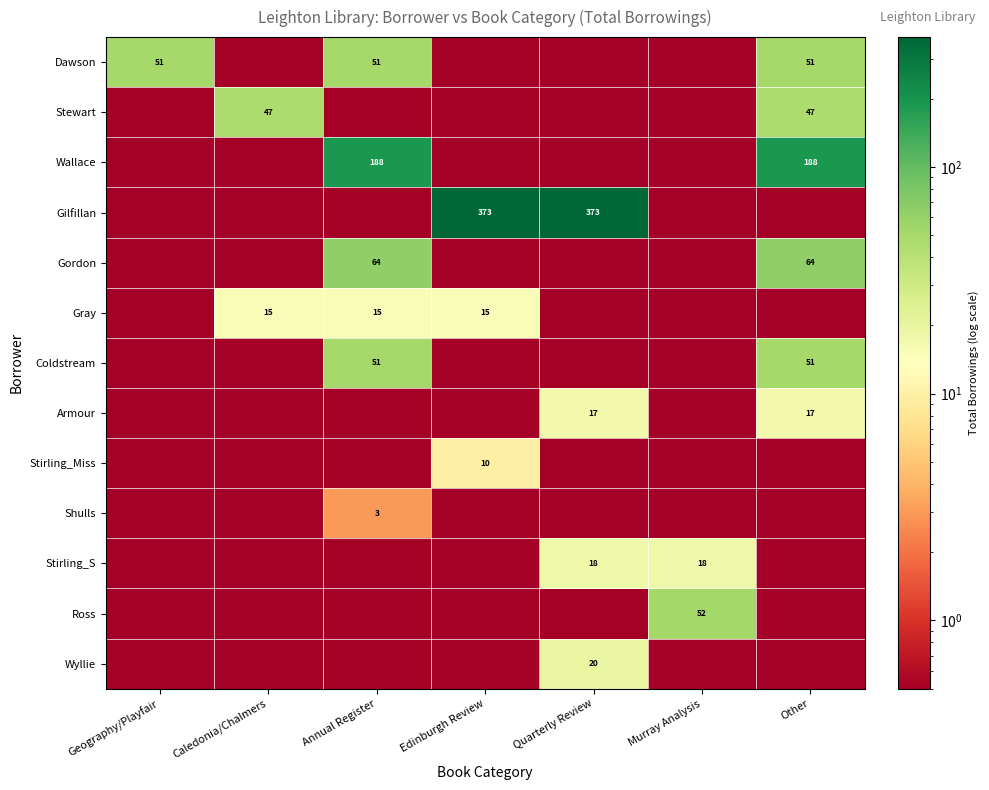

Is it true that Wallace equals 188.0 at Annual Register?

True